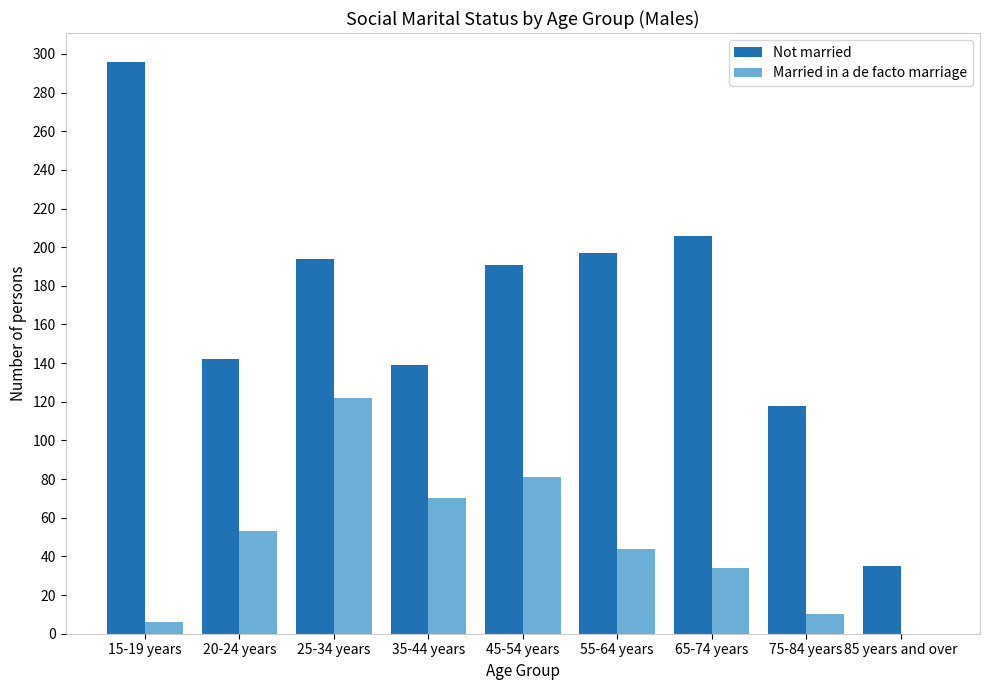

Reading right to left, what are all the values shown in this chart?

Not married: 35	118	206	197	191	139	194	142	296
Married in a de facto marriage: 0	10	34	44	81	70	122	53	6